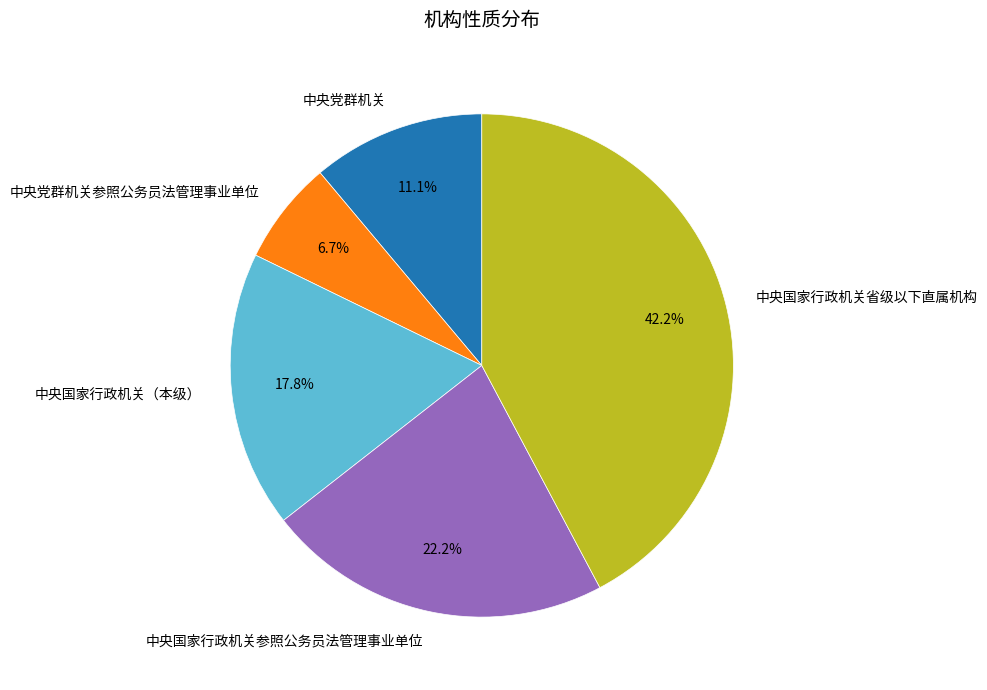

How many segments does this pie chart have?

5